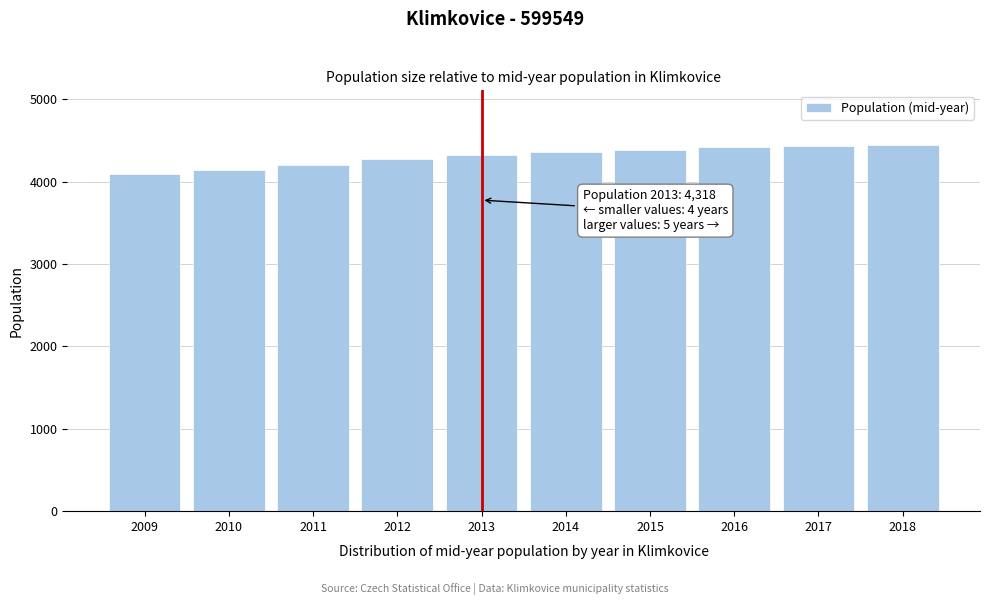

What is the ratio of the value at 2010 to the value at 2018?

0.9